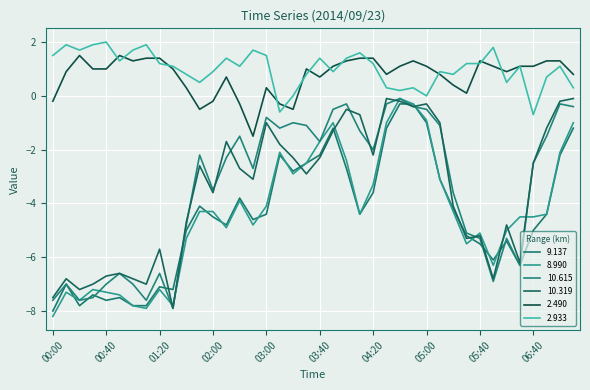

At which label does 2.490 reach its minimum?

02:30